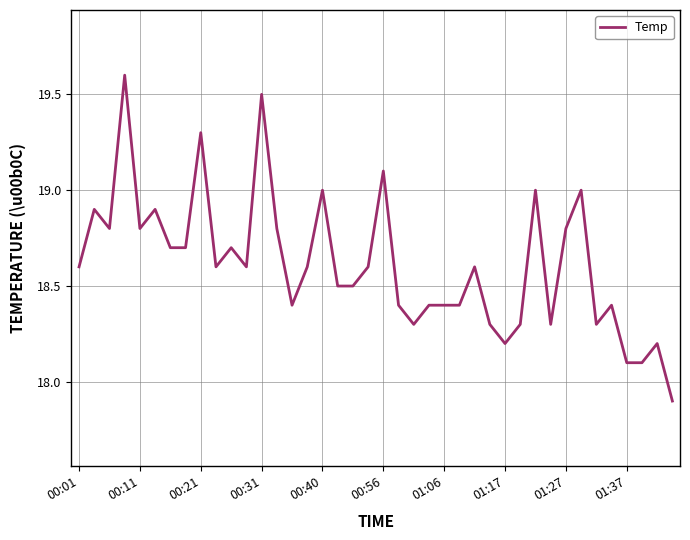

What is the minimum value shown in the chart?

17.9